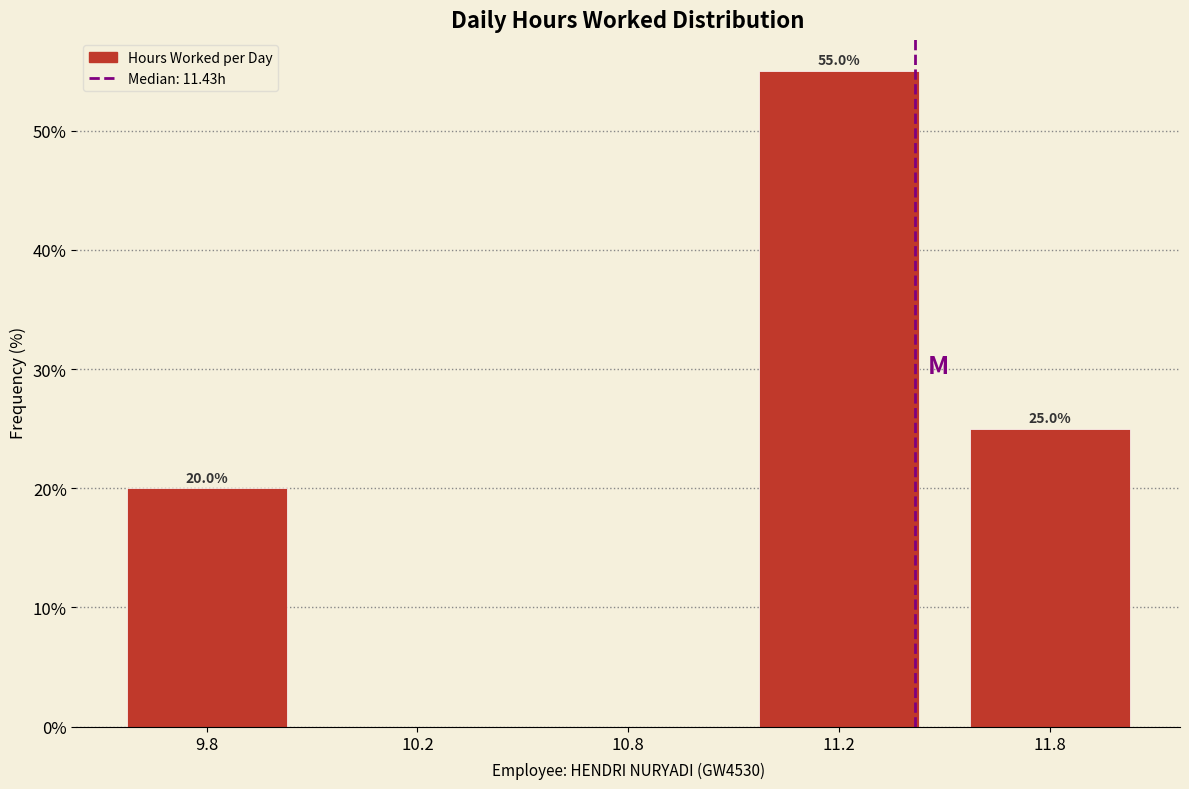

Reading left to right, what are all the values shown in this chart?

9.8=20.0	10.2=0.0	10.8=0.0	11.2=55.0	11.8=25.0